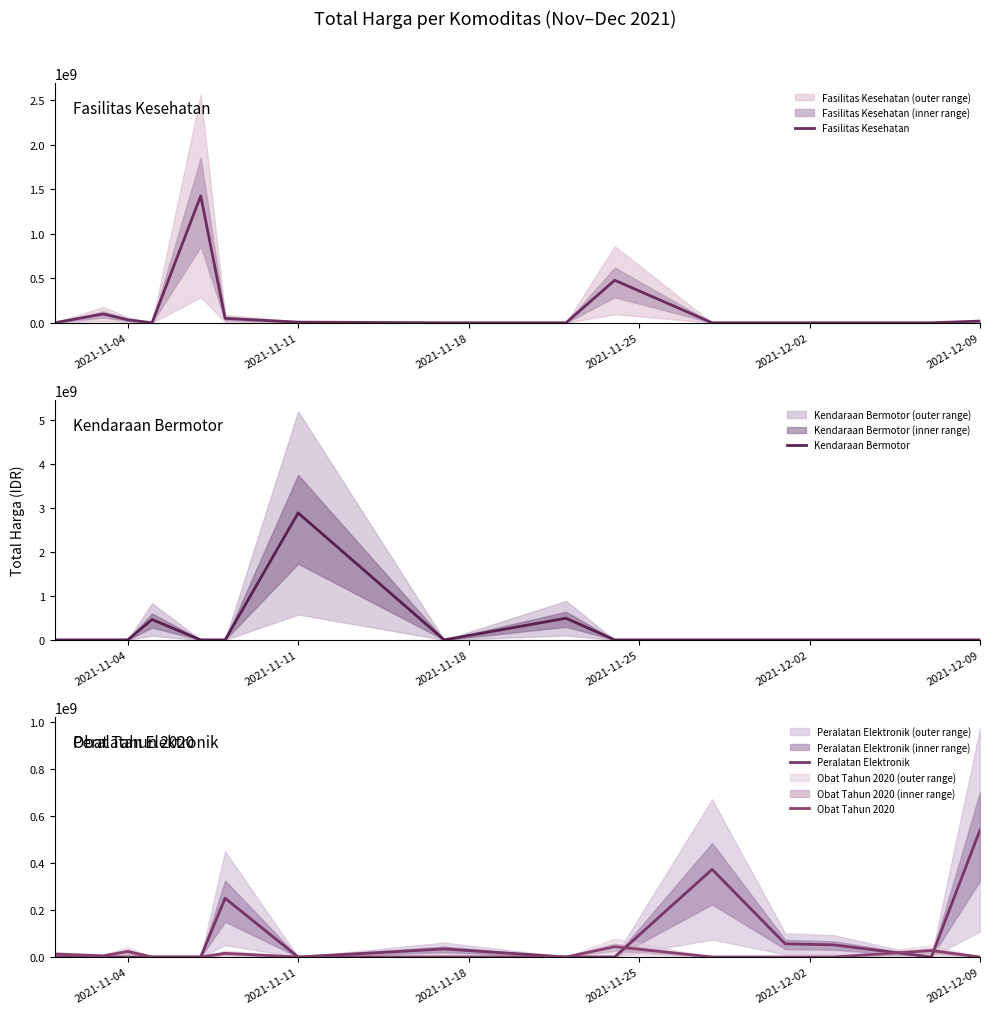

Where do Kendaraan Bermotor and Obat Tahun 2020 first cross each other?

2021-11-18 and 2021-11-25